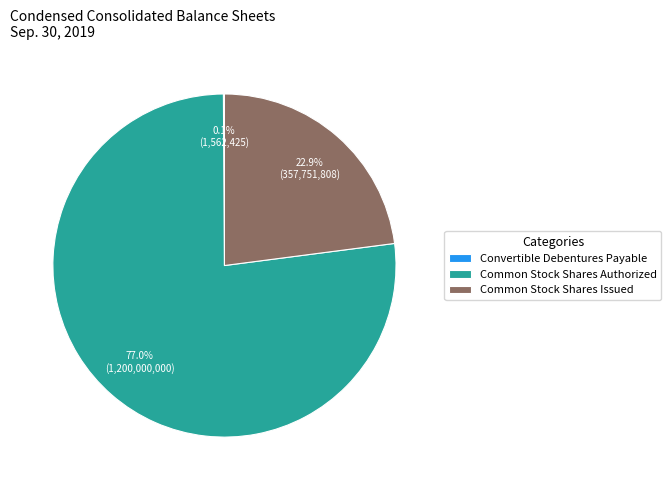

What percentage is NOT represented by Common Stock Shares Authorized?

23.0%